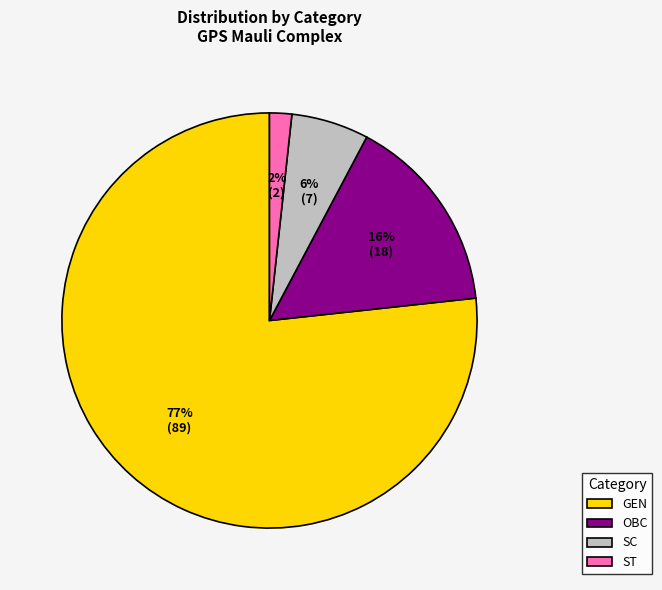

Is the sum of OBC and ST greater than half?

No